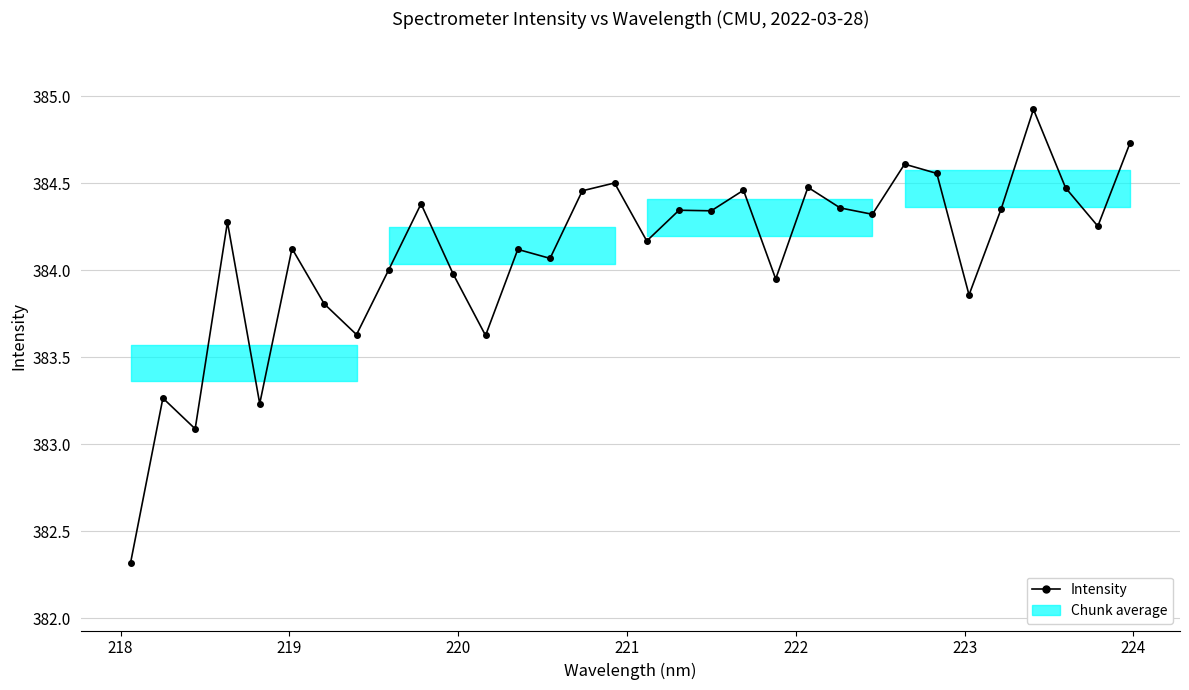

What is the difference between the maximum and second lowest values?

1.8